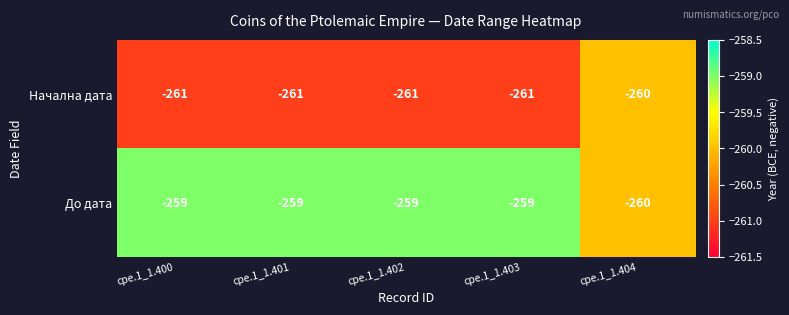

Rank the series by their average value, from highest to lowest.

До дата, Начална дата